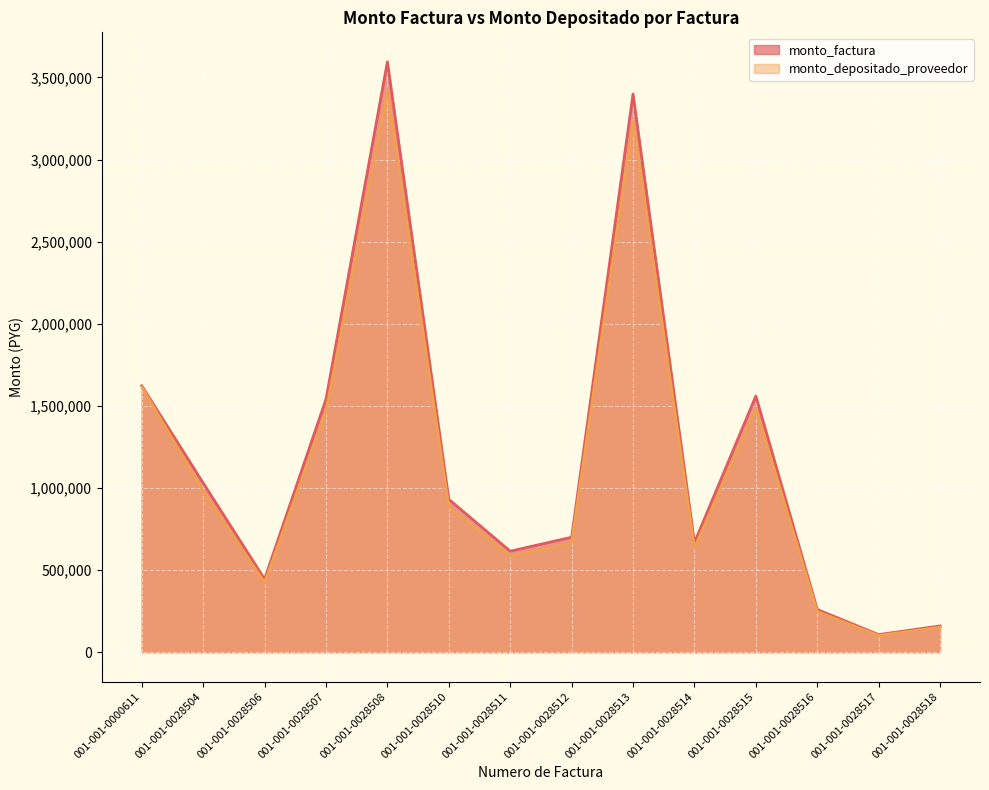

Is the value of monto_factura at 001-001-0028517 greater than the value of monto_depositado_proveedor at 001-001-0028517?

Yes